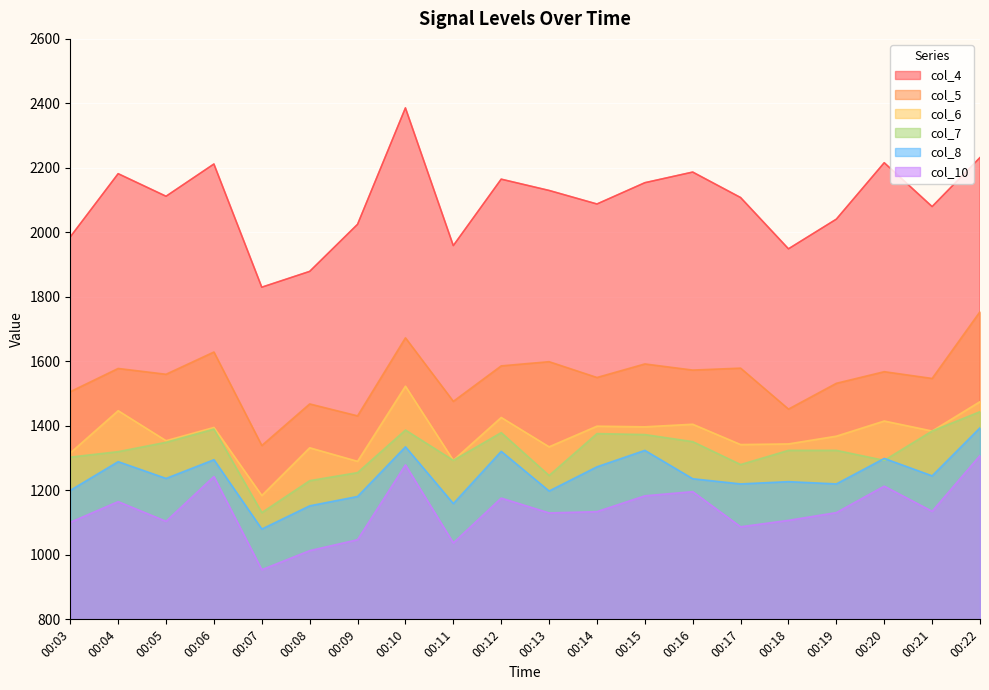

What is the value of the col_7 point at the 7th from the left?

1255